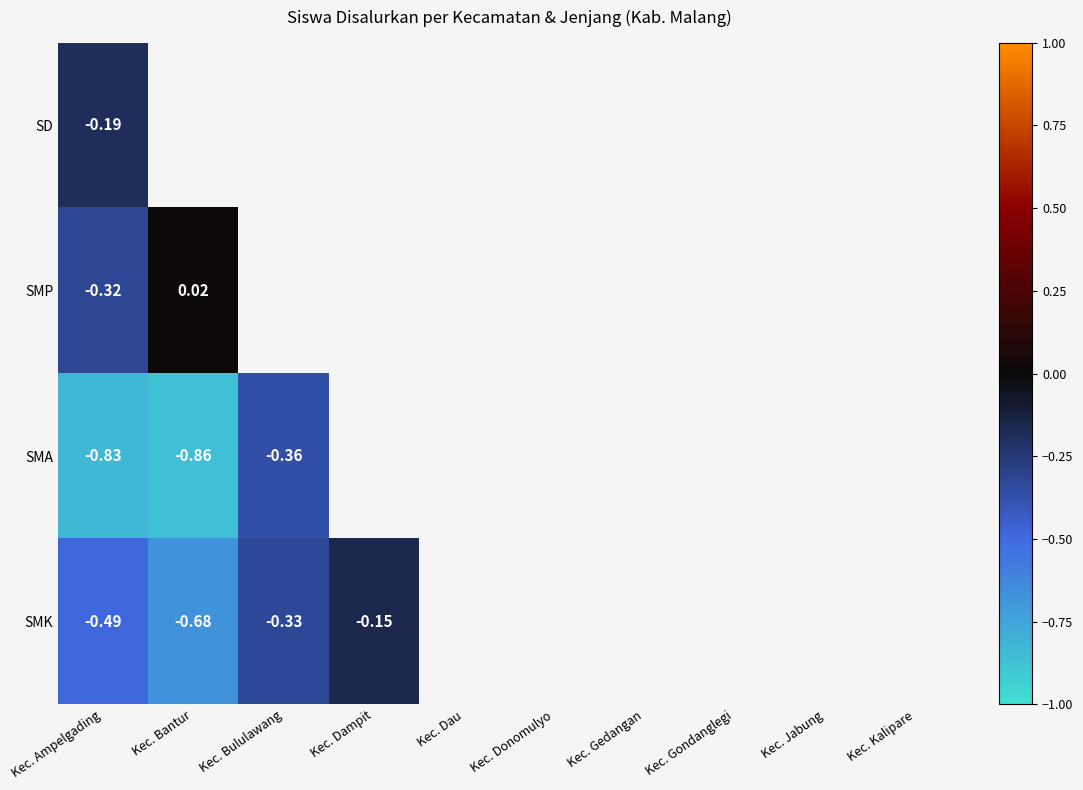

At how many categories does at least one series exceed 0?

1